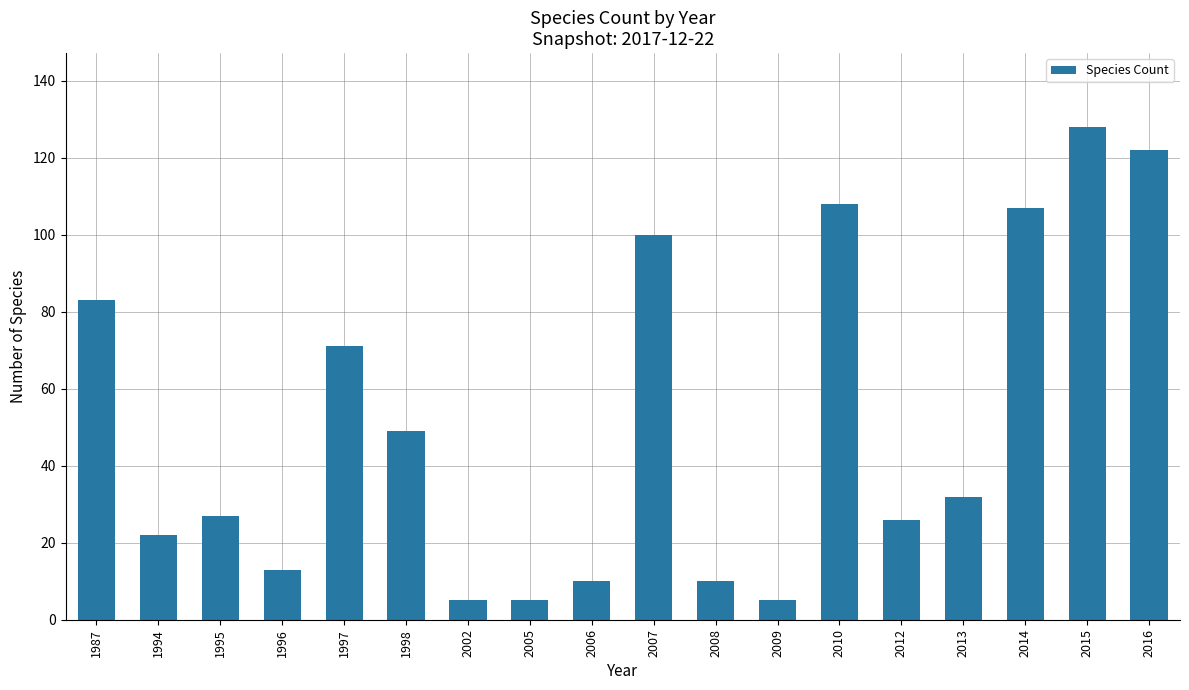

Reading left to right, what are all the values shown in this chart?

83	22	27	13	71	49	5	5	10	100	10	5	108	26	32	107	128	122